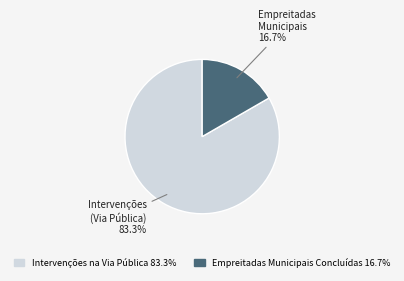

To the nearest percent, what portion does Empreitadas Municipais Concluídas represent?

17%